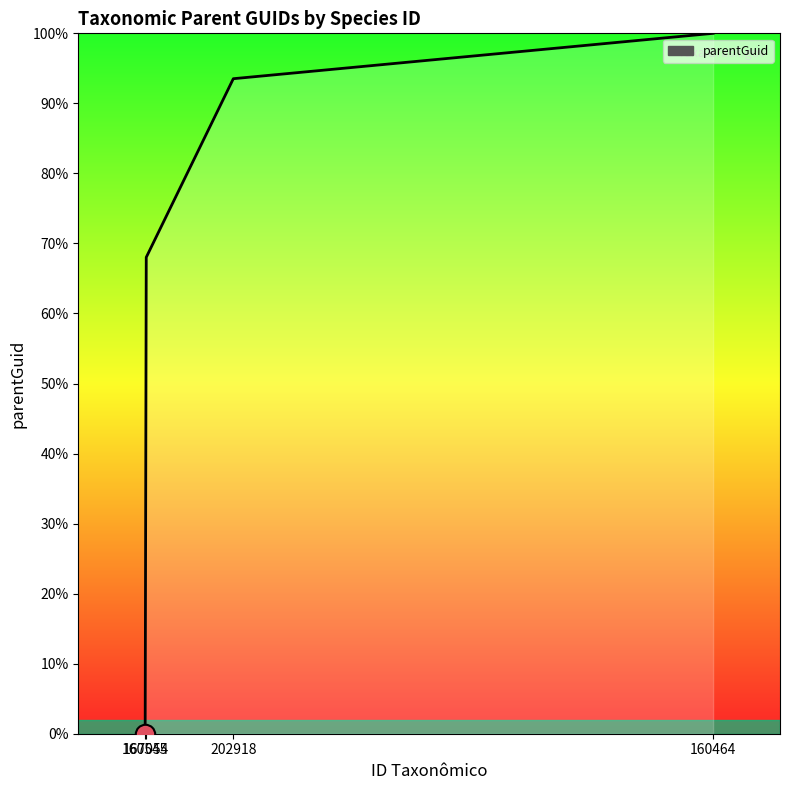

Reading left to right, what are all the values shown in this chart?

160545=0.0	167054=68.0	202918=93.5	160464=100.0